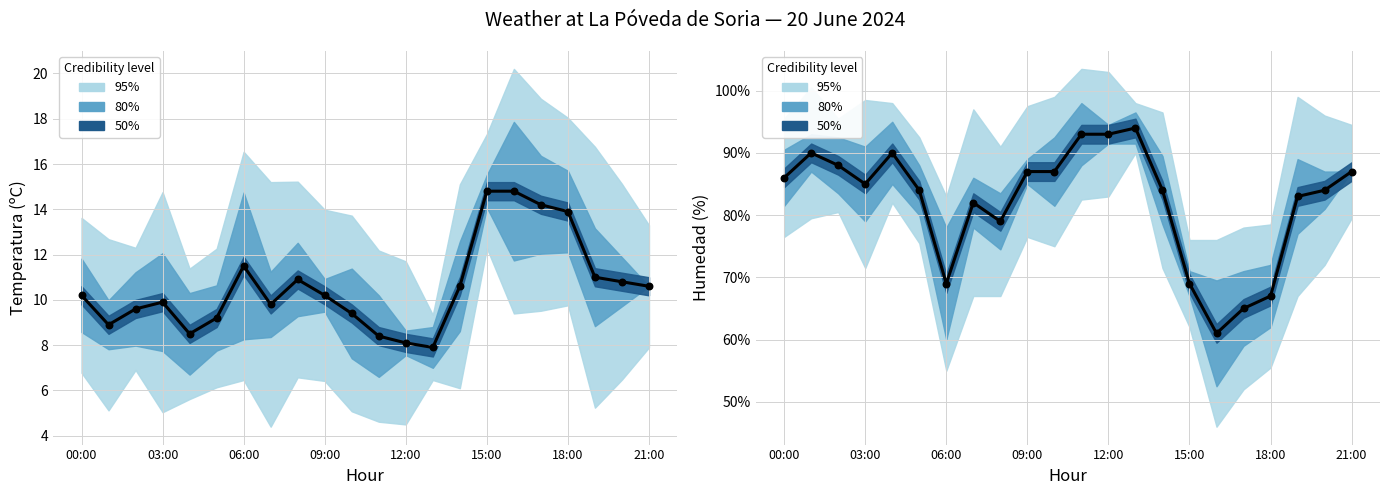

What is the total value across all series at 19?

94.0